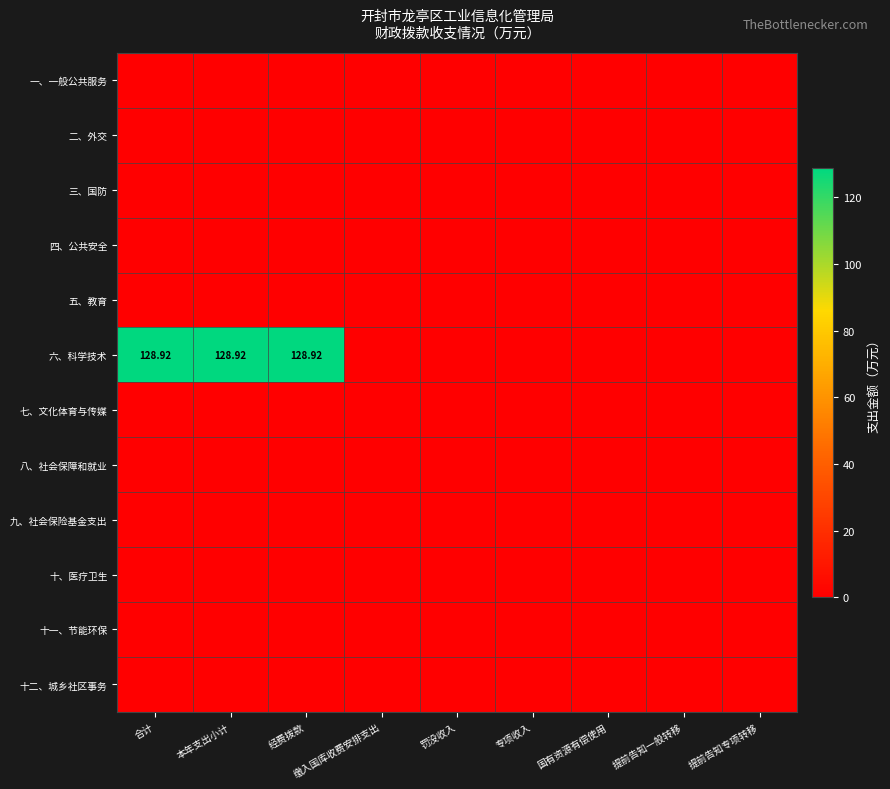

Between 提前告知一般转移 and 专项收入, which is larger?

提前告知一般转移